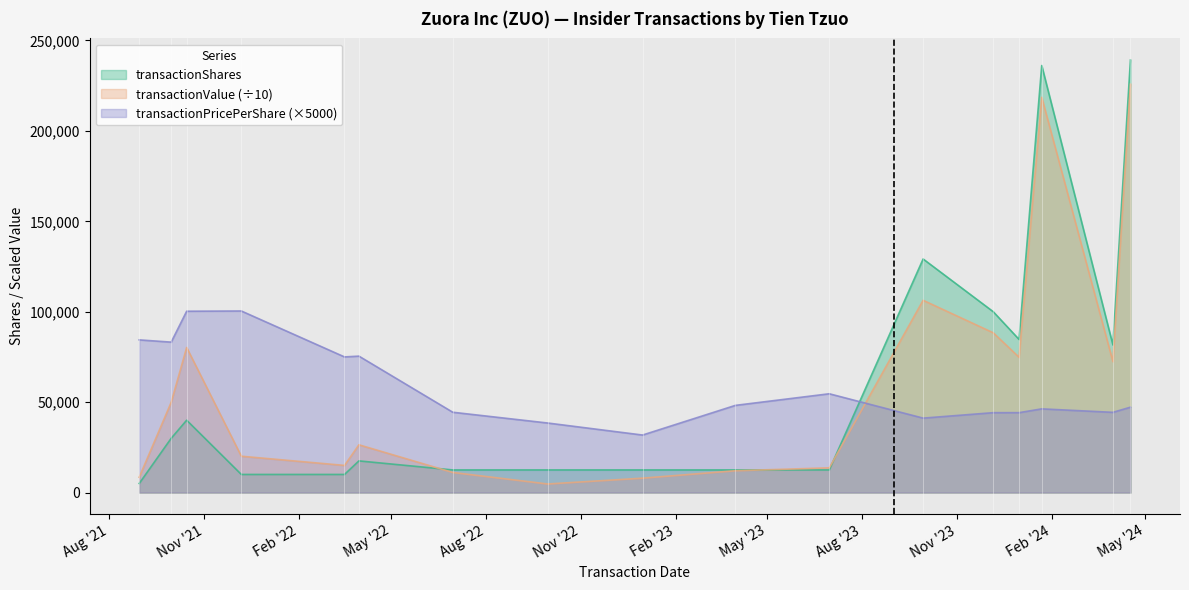

What is the label of the 4th point from the right?

2023-12-31